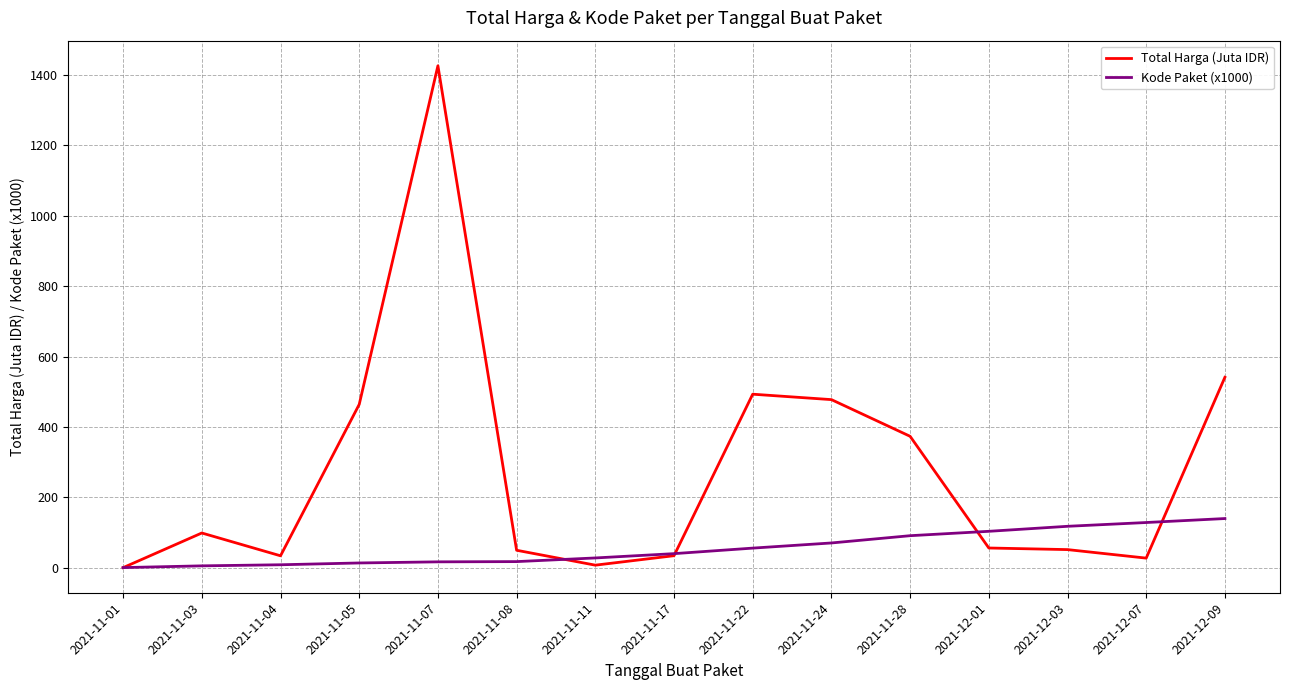

In Total Harga (Juta IDR), how many points are lower than both neighbors (excluding endpoints)?

3